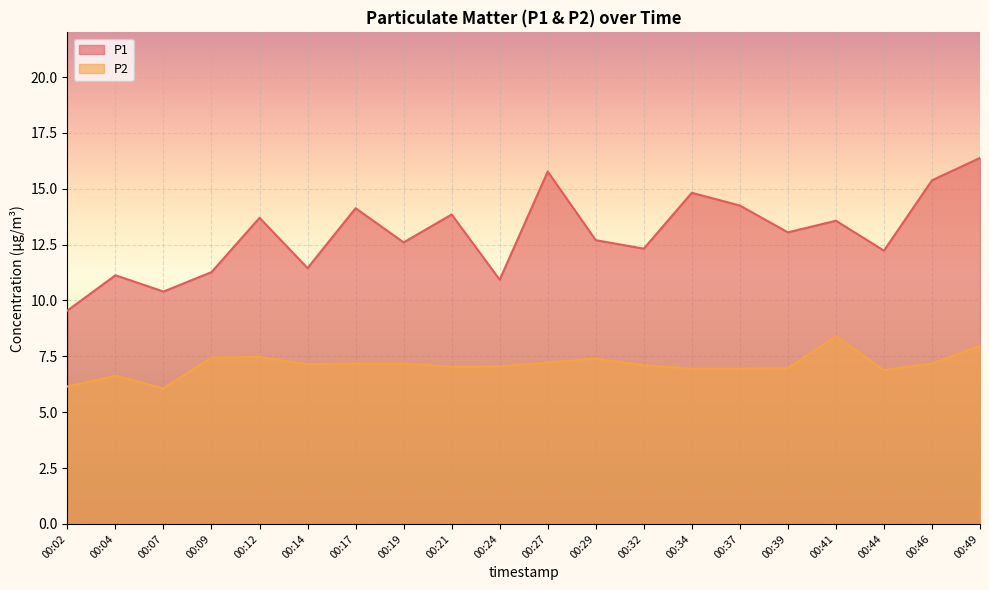

The P1 series shows 14.8 at 00:34. True or false?

True